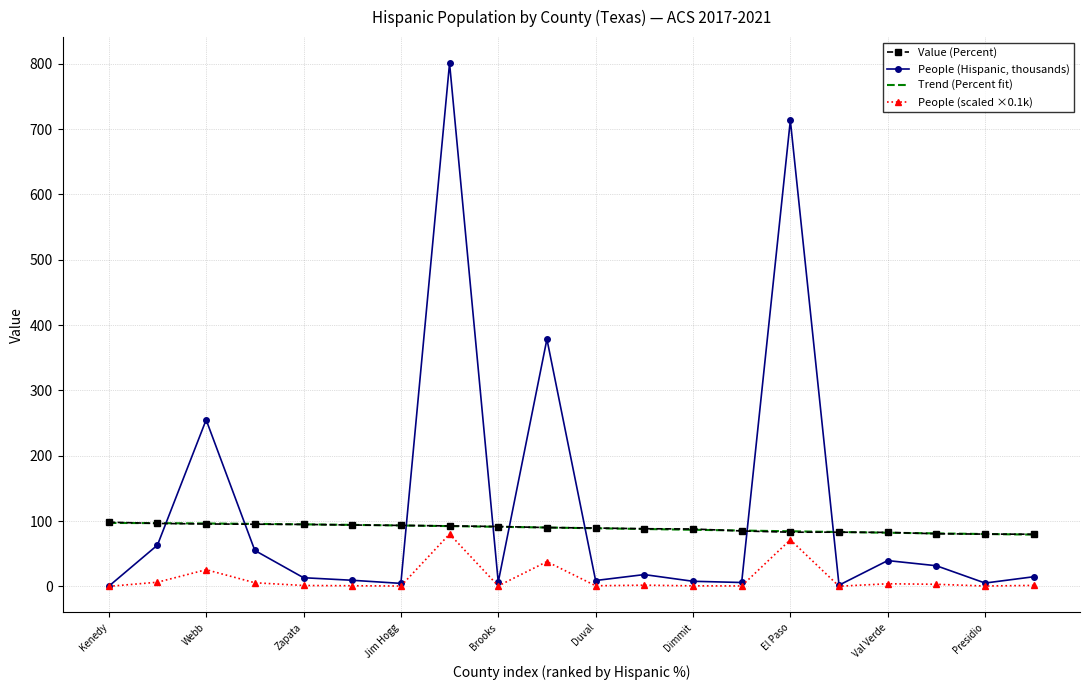

What is the highest value of the People (scaled ×0.1k) series?

80.1